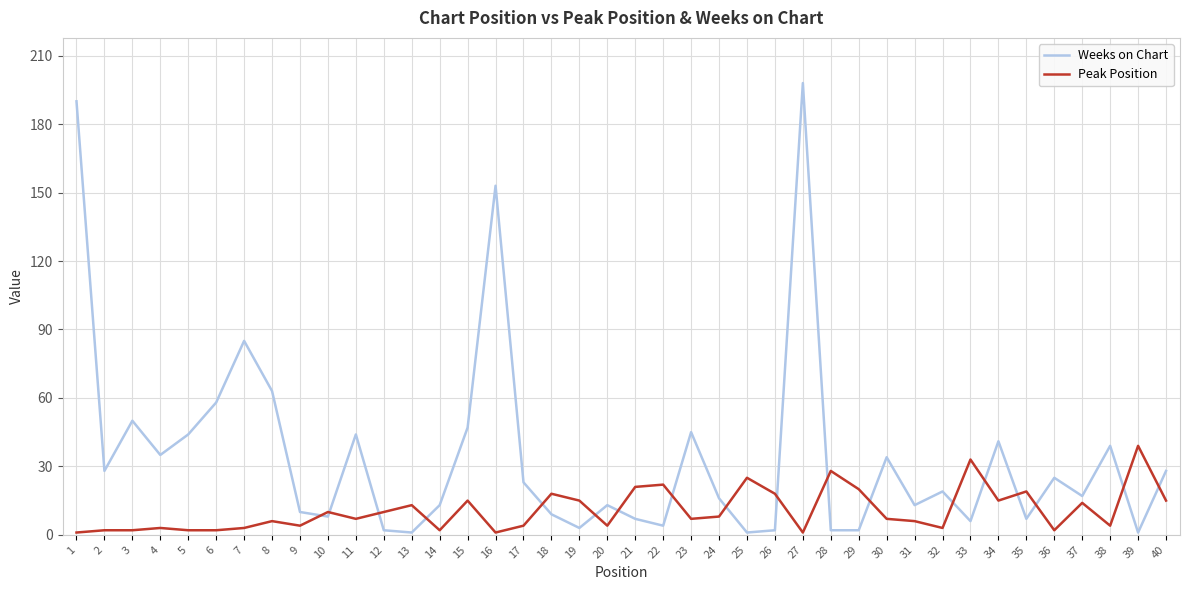

The value of Weeks on Chart at 14 is 4. True or false?

False